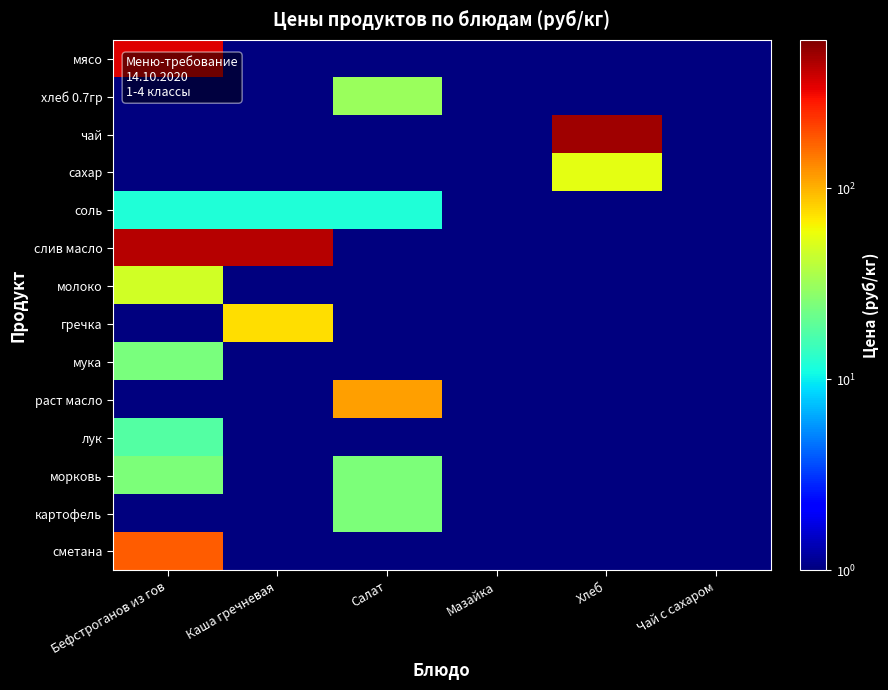

Which series has the largest range (max minus min)?

чай